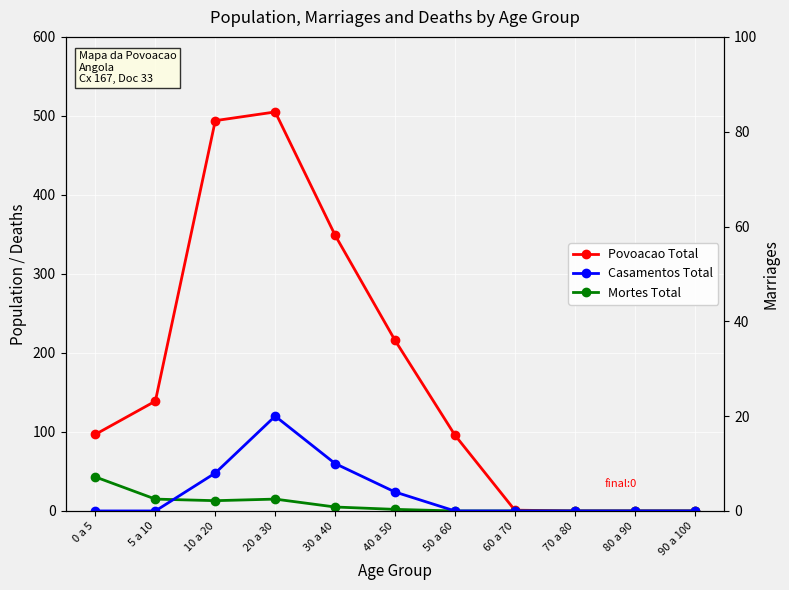

In Mortes Total, how many points are higher than both neighbors (excluding endpoints)?

1